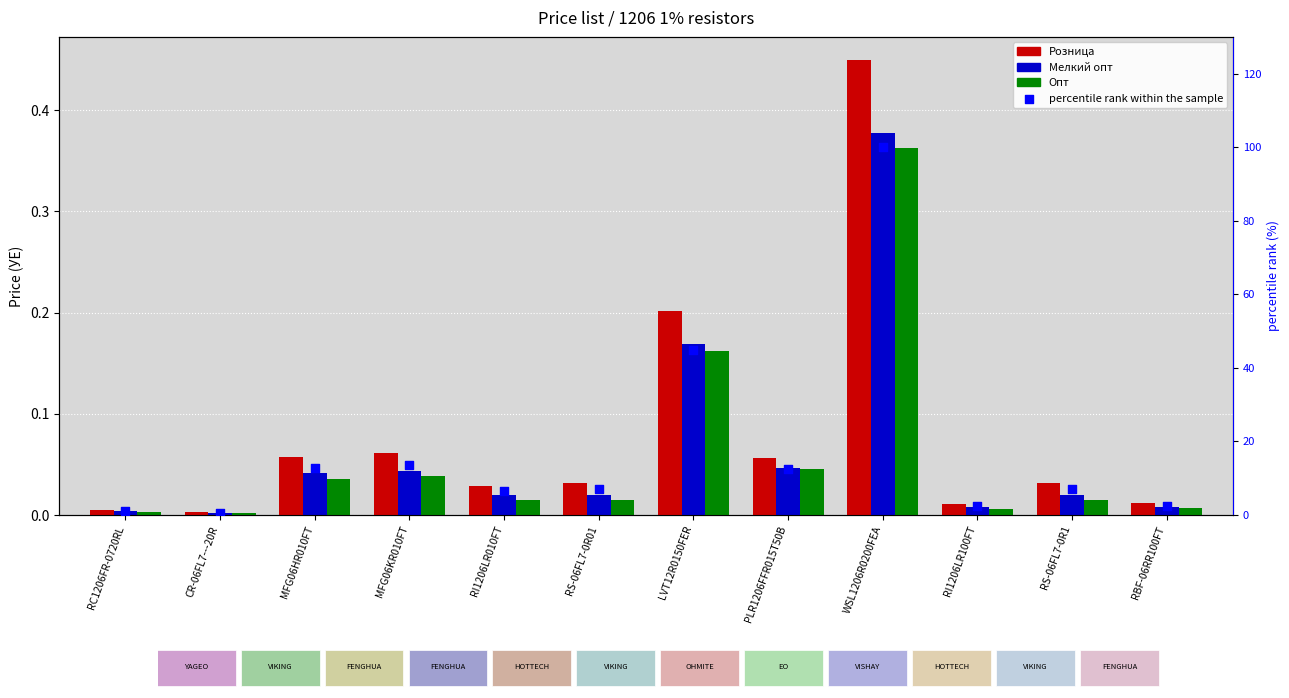

At how many categories does at least one series exceed 26?

2